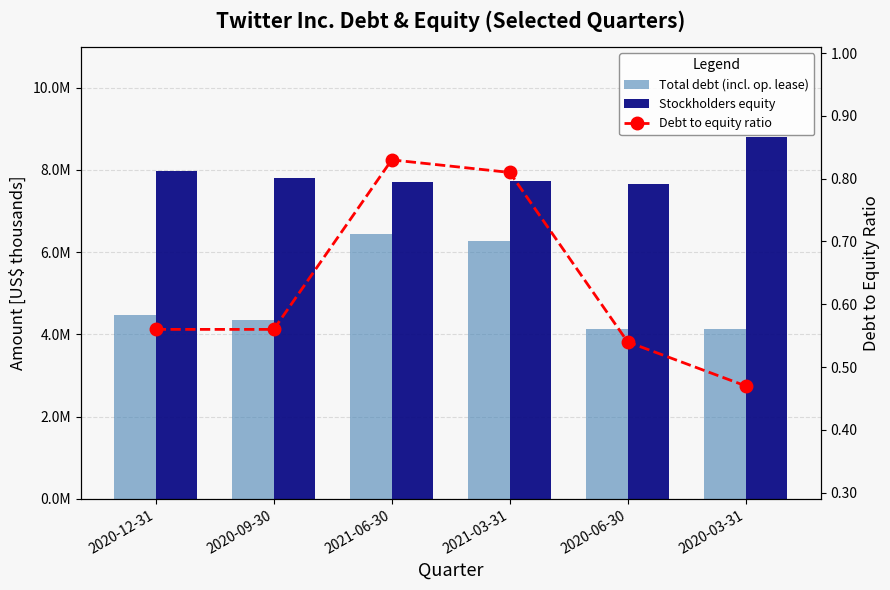

What is the label of the 3rd bar from the right?

2021-03-31